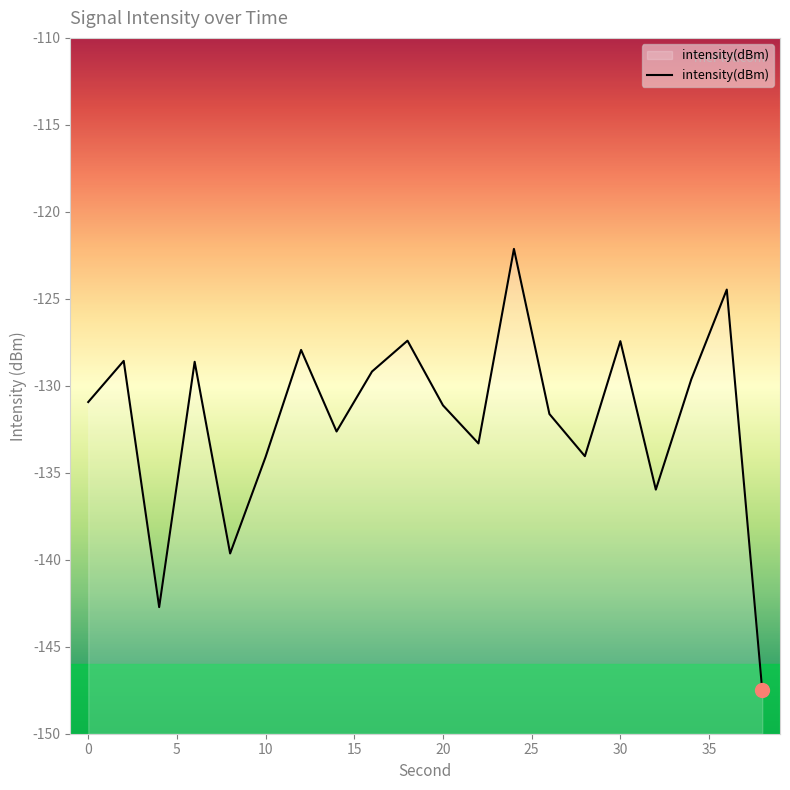

Which category has the lowest value across all series?

38